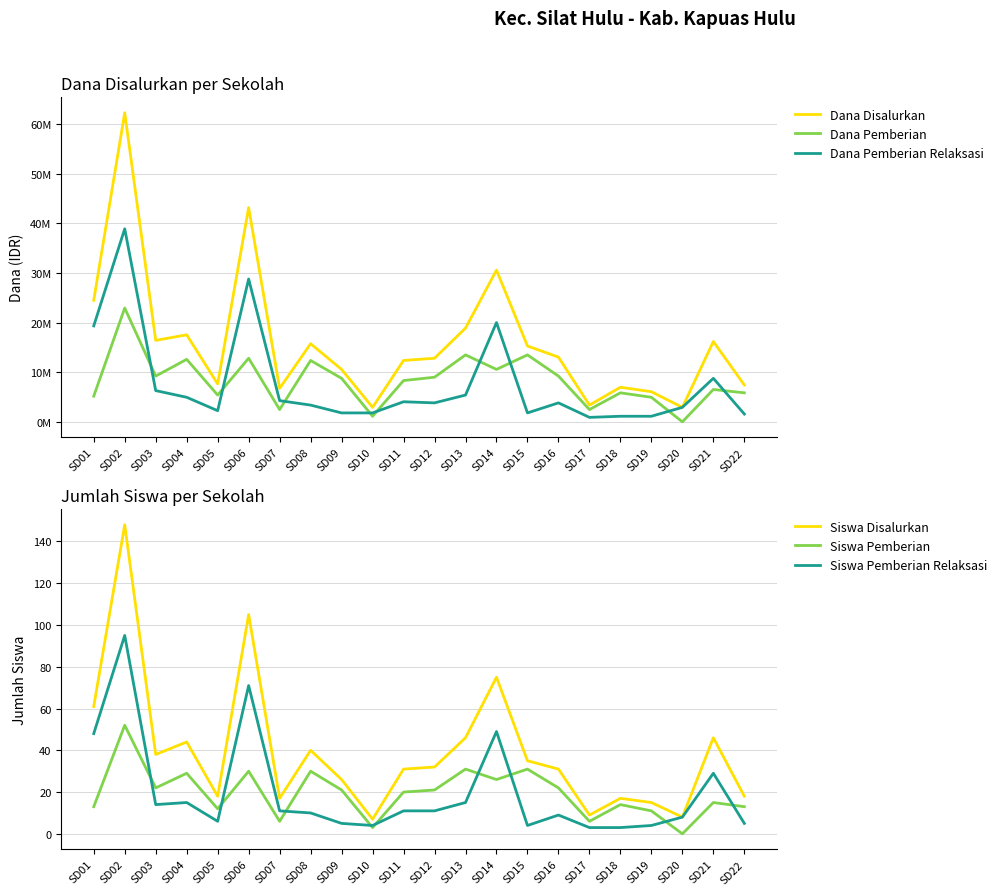

Reading left to right, what are all the values shown in this chart?

Dana Disalurkan: 24525000	62325000	16425000	17550000	7650000	43200000	6750000	15750000	10575000	2925000	12375000	12825000	18900000	30600000	15300000	13050000	3375000	6975000	6075000	2925000	16200000	7425000
Dana Pemberian: 5175000	22950000	9225000	12600000	5400000	12825000	2475000	12375000	8775000	1125000	8325000	9000000	13500000	10575000	13500000	9225000	2475000	5850000	4950000	0	6525000	5850000
Dana Pemberian Relaksasi: 19350000	38925000	6300000	4950000	2250000	28800000	4275000	3375000	1800000	1800000	4050000	3825000	5400000	20025000	1800000	3825000	900000	1125000	1125000	2925000	8775000	1575000
Siswa Disalurkan: 61	148	38	44	18	105	17	40	26	7	31	32	46	75	35	31	9	17	15	8	46	18
Siswa Pemberian: 13	52	22	29	12	30	6	30	21	3	20	21	31	26	31	22	6	14	11	0	15	13
Siswa Pemberian Relaksasi: 48	95	14	15	6	71	11	10	5	4	11	11	15	49	4	9	3	3	4	8	29	5